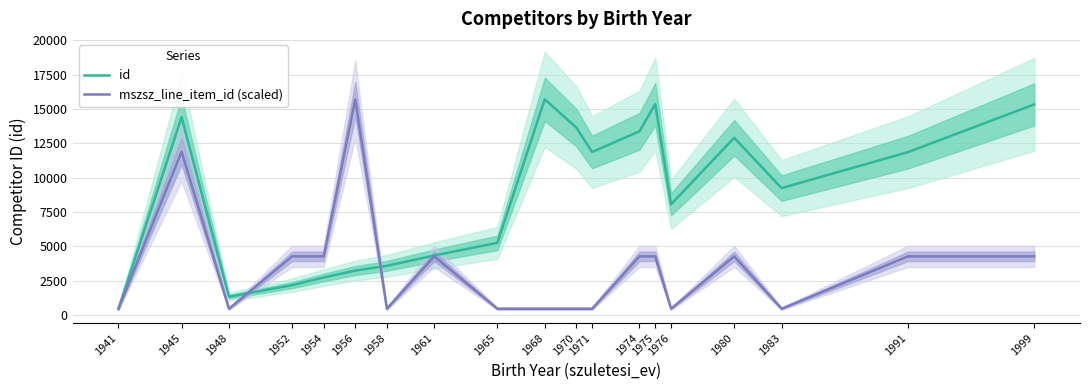

In id, how many points are higher than both neighbors (excluding endpoints)?

4